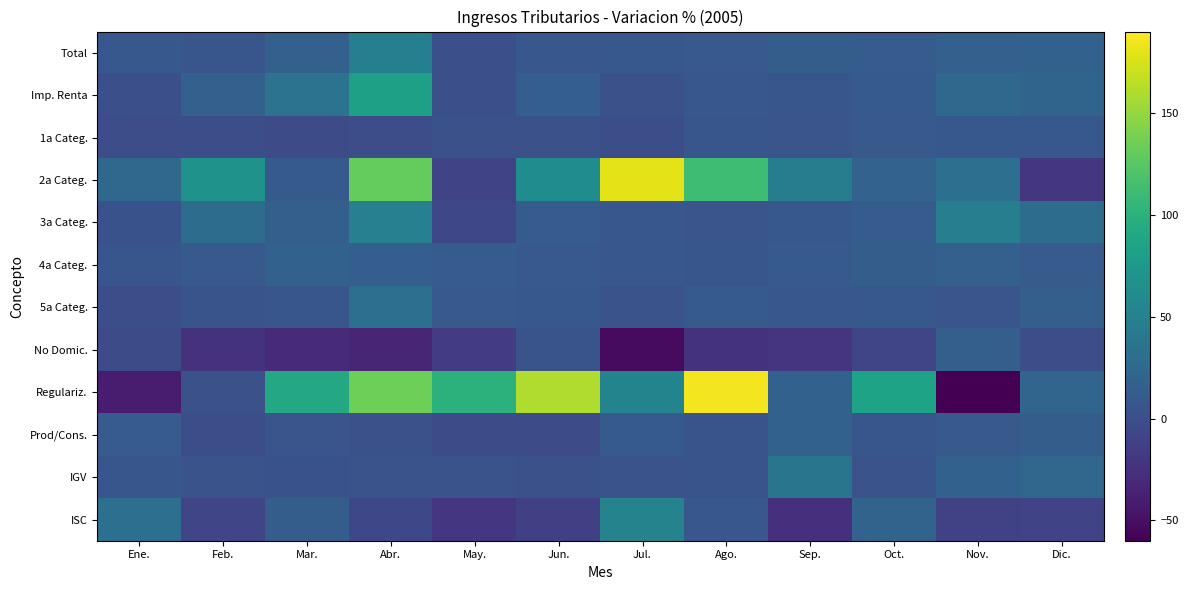

Which series has the widest spread of values?

Regulariz.